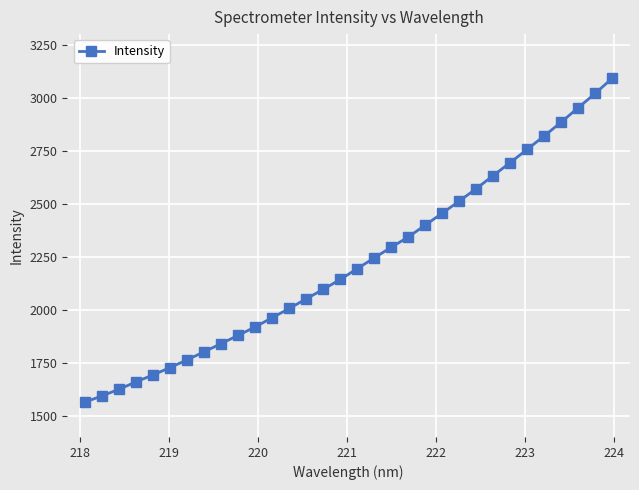

What is the difference between the maximum and minimum values?

1527.4